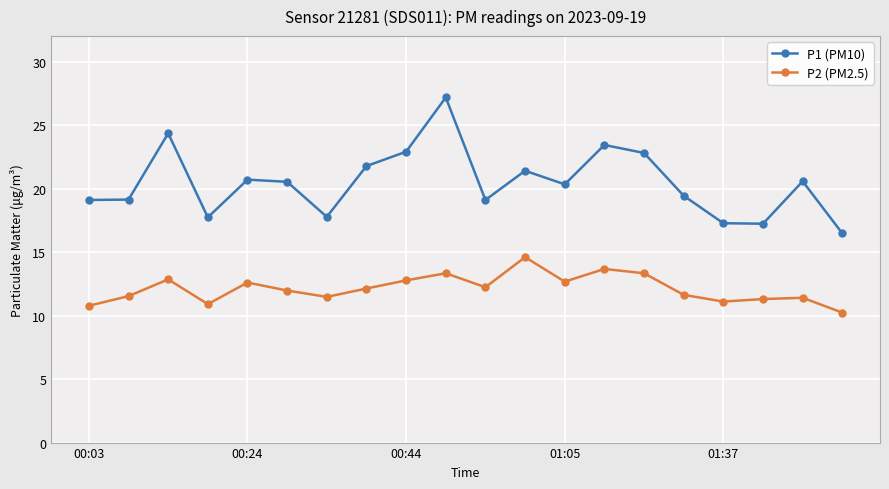

What is the sum of all P1 (PM10) values?

409.2